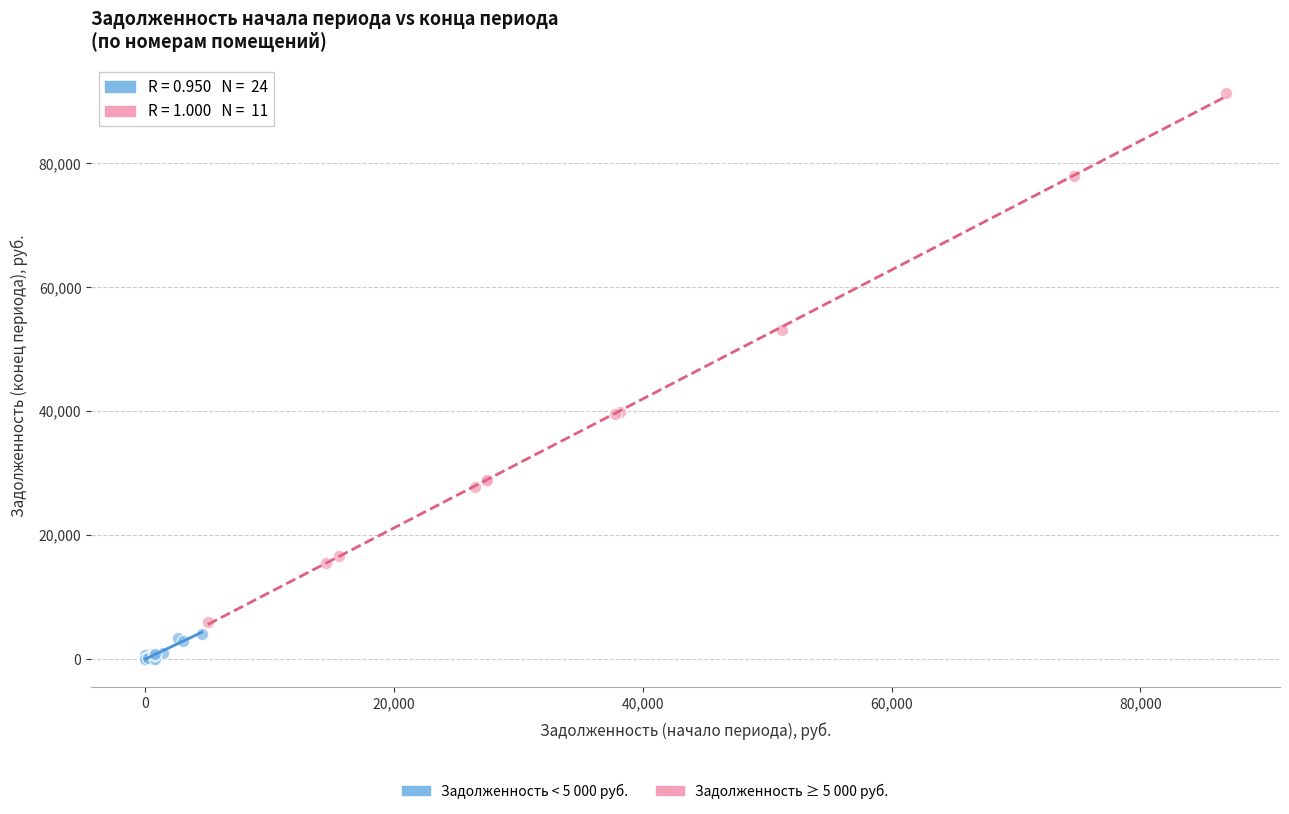

Which series contains the lowest Y value?

Задолженность < 5 000 руб.